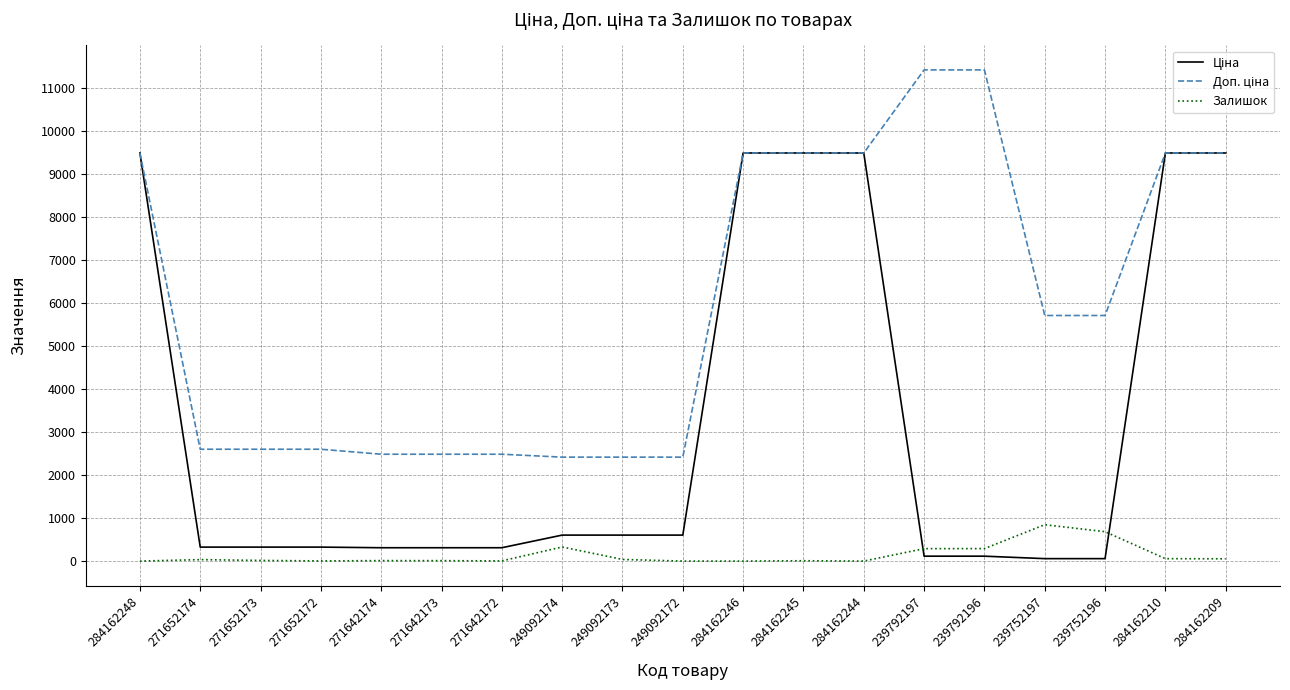

The value of Залишок at 239752197 is 845.0. True or false?

True